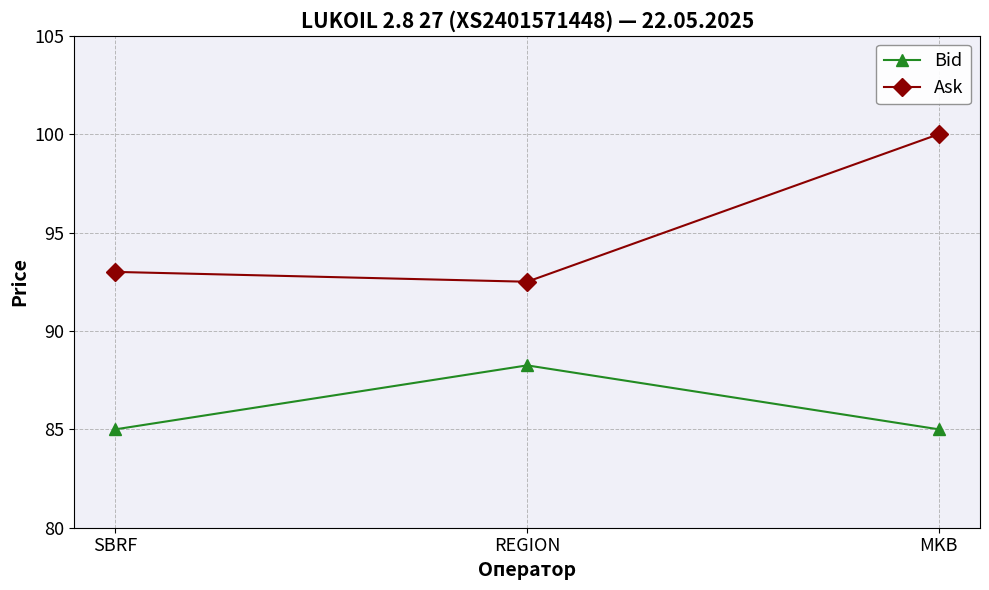

The Ask series shows 93.0 at SBRF. True or false?

True